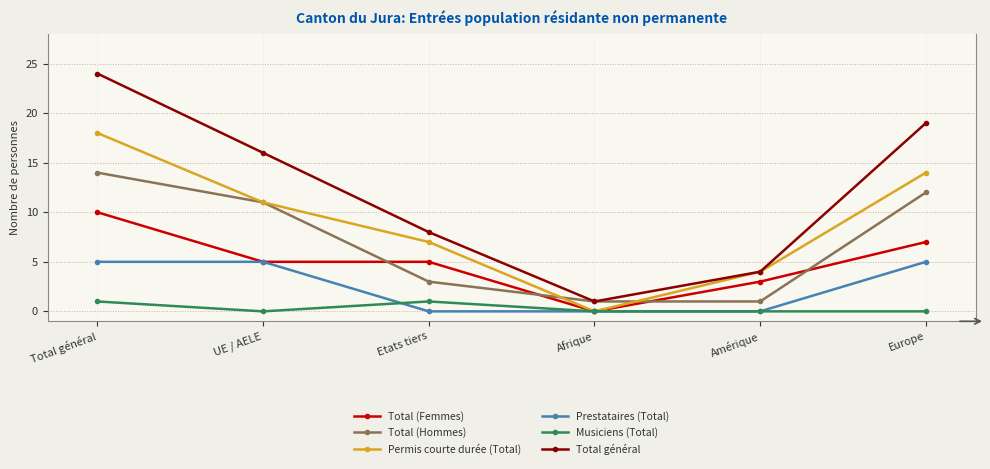

Does the chart display data point markers on the line(s)?

Yes